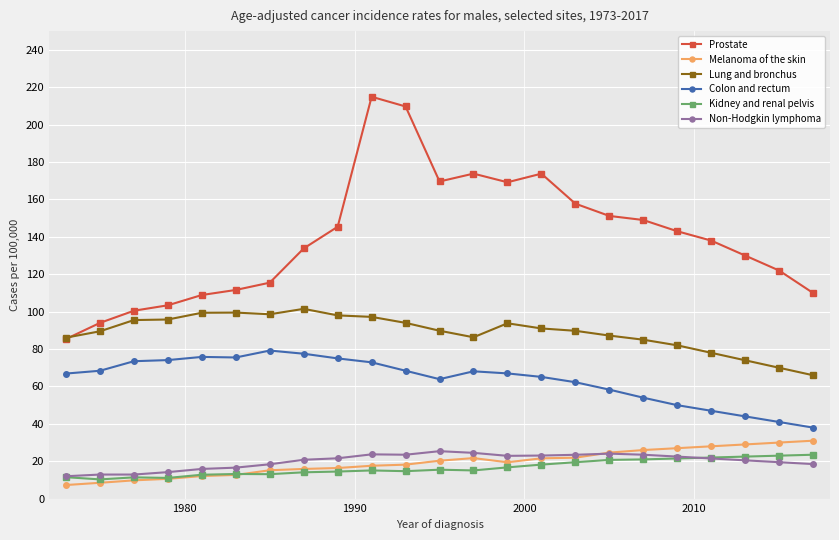

True or false: Kidney and renal pelvis and Colon and rectum cross at least once.

False